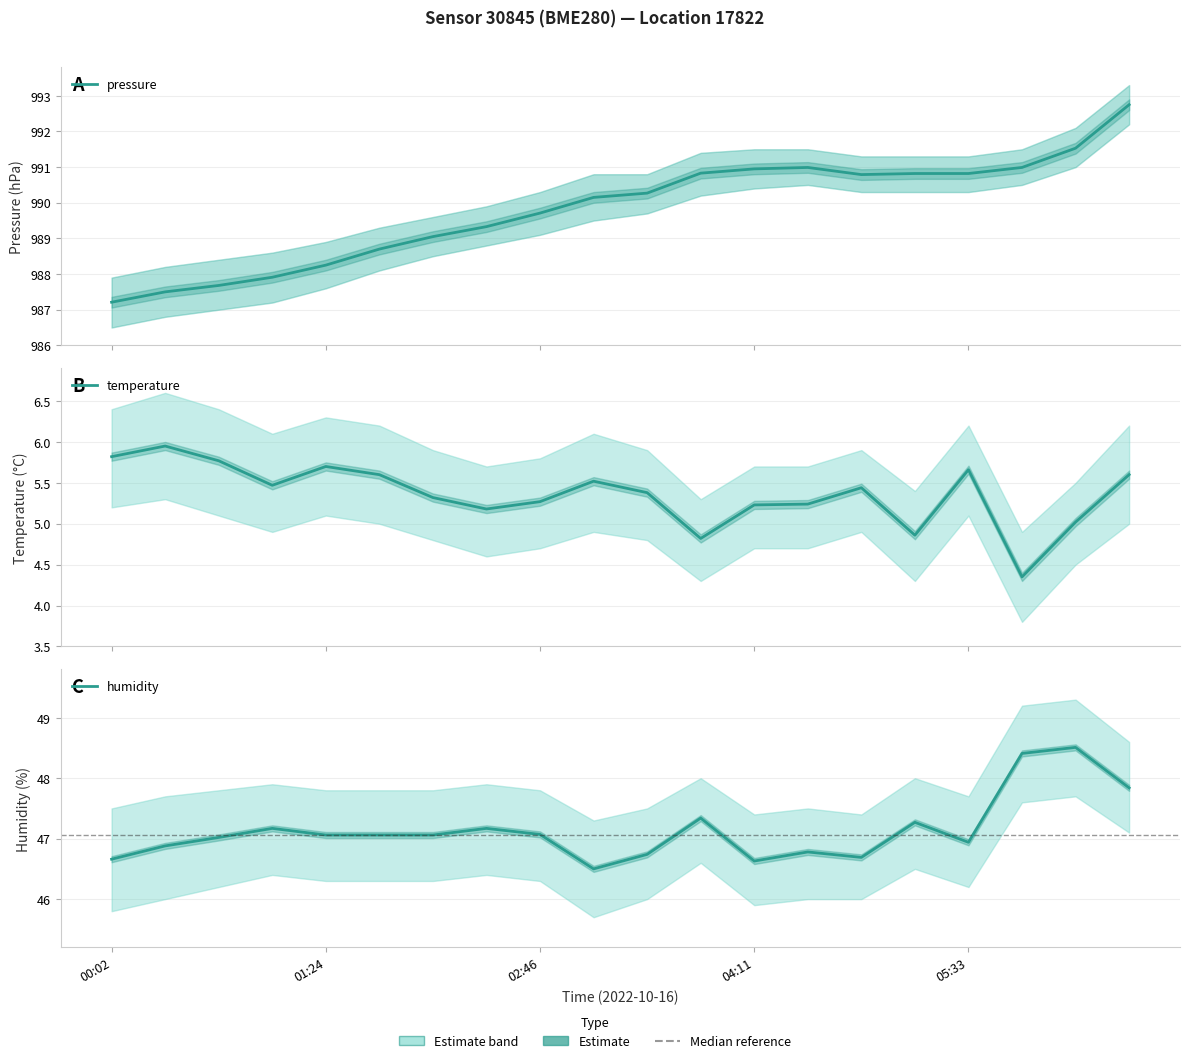

True or false: temperature and humidity cross at least once.

False